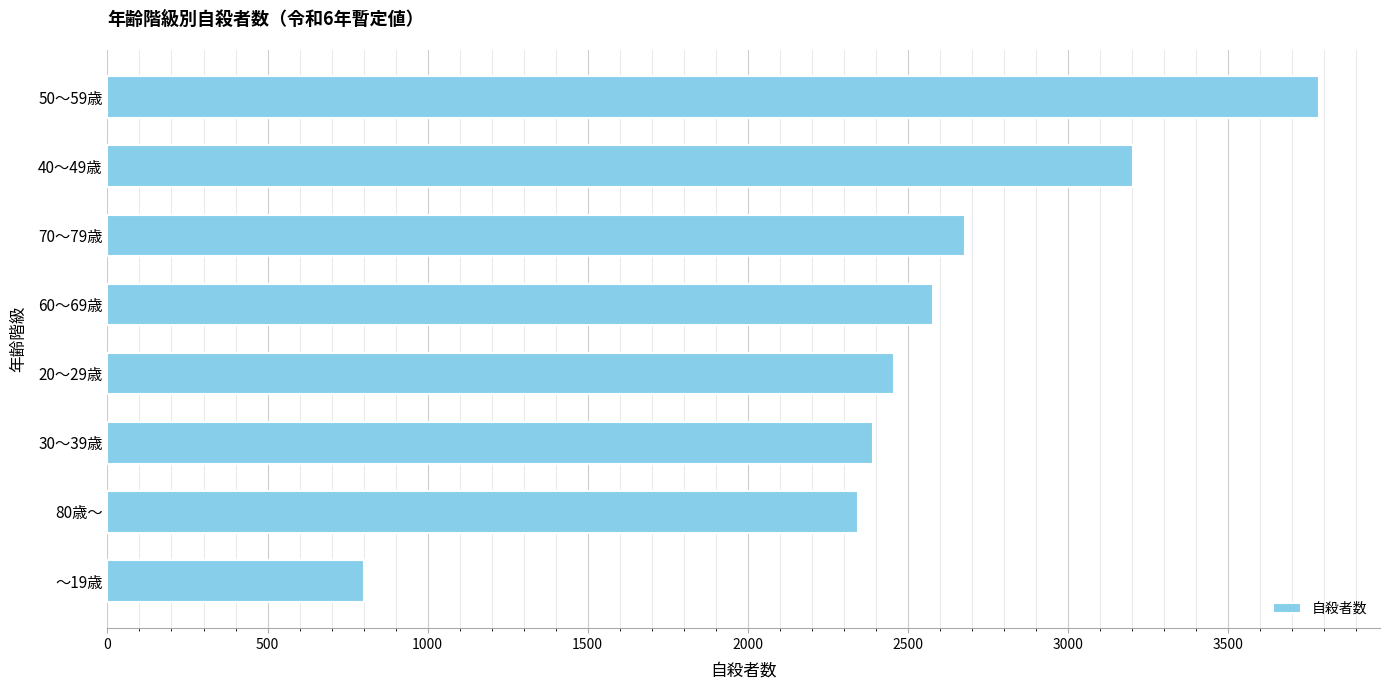

What is the smallest value displayed?

800